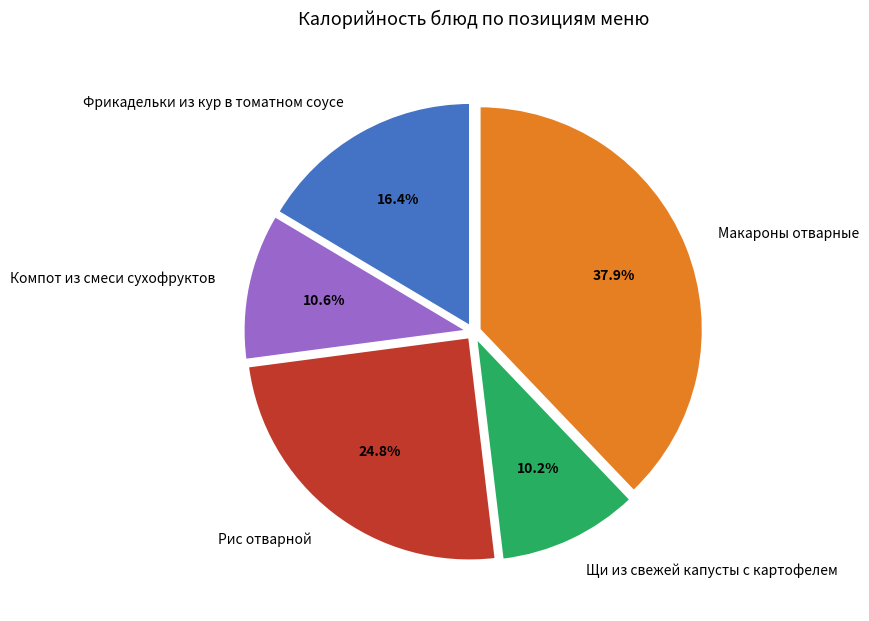

What percentage is NOT represented by Рис отварной?

75.2%